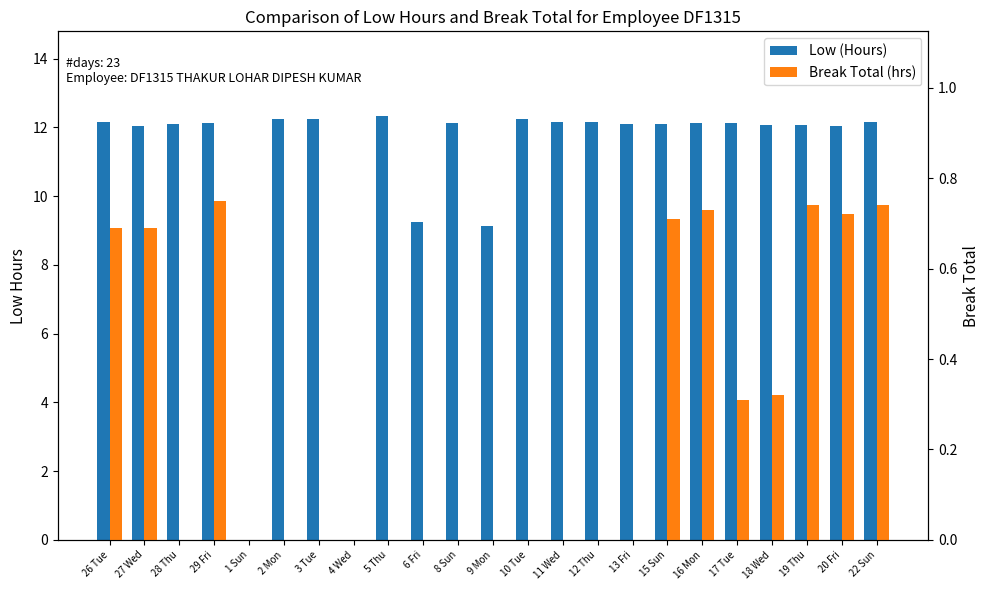

Between 2 Mon and 10 Tue, which is larger?

2 Mon